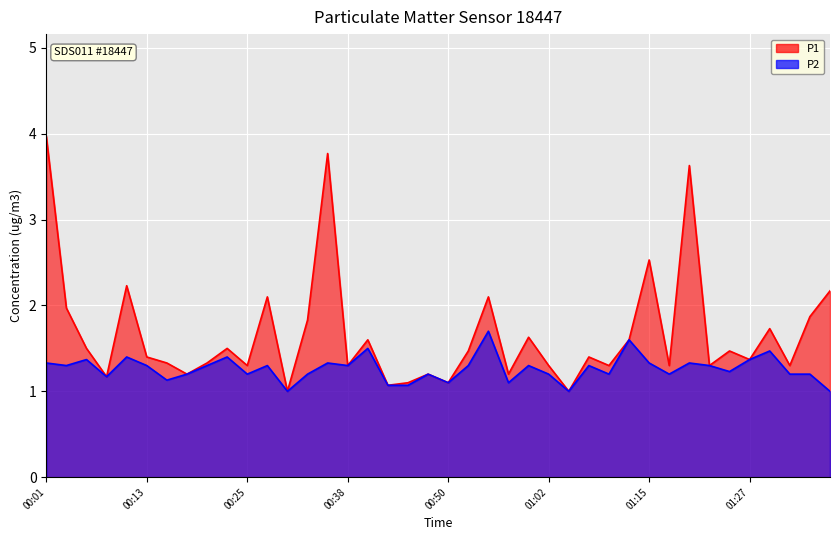

What is the approximate value of P2 at 01:27?

1.4